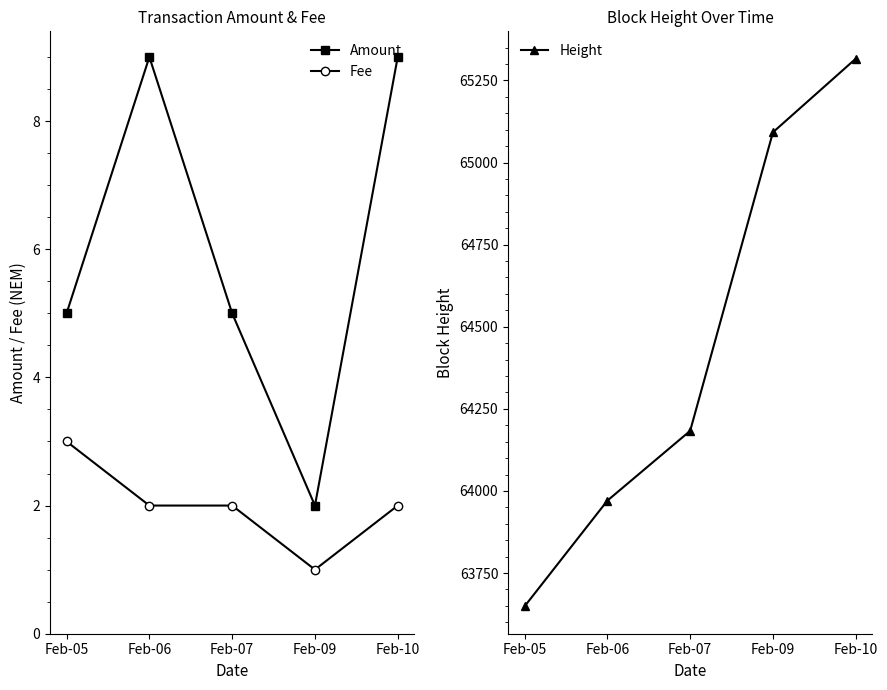

Rank the series by their maximum value, from lowest to highest.

Fee, Amount, Height